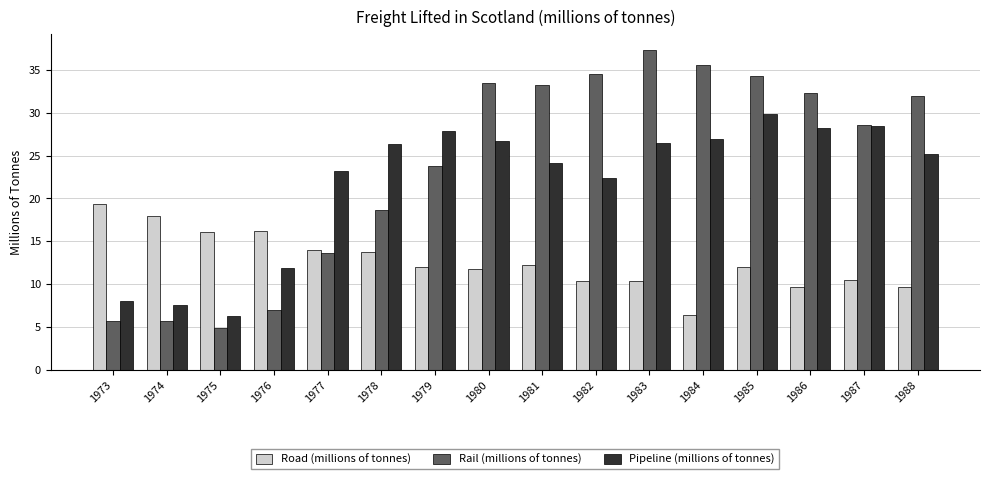

At which category is the sum across all series the highest?

1985